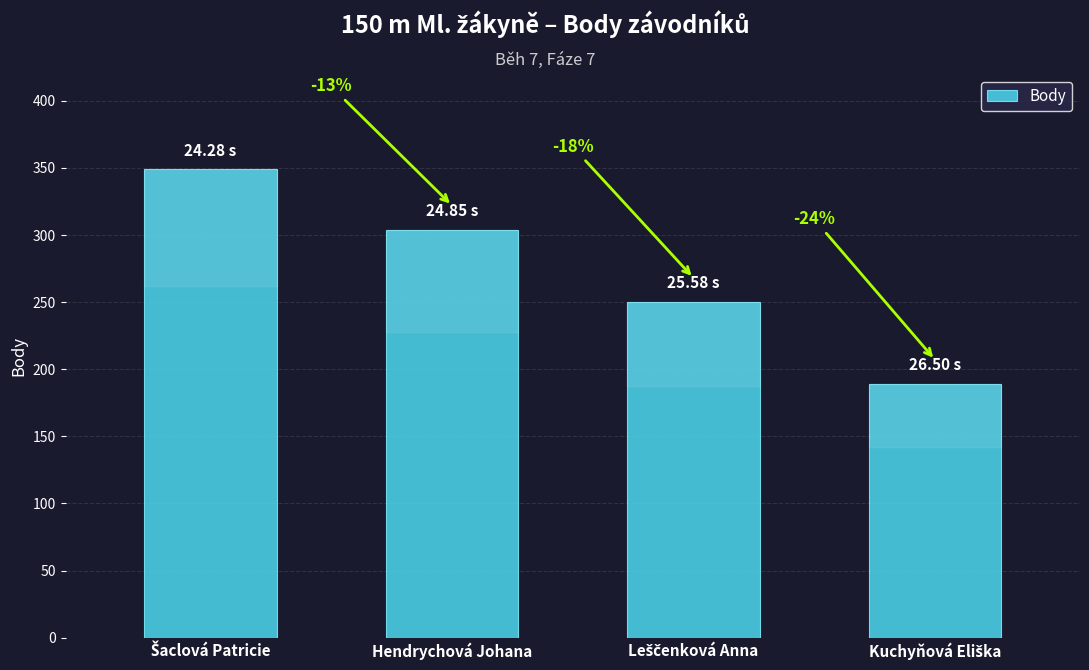

Are the bars horizontal?

No